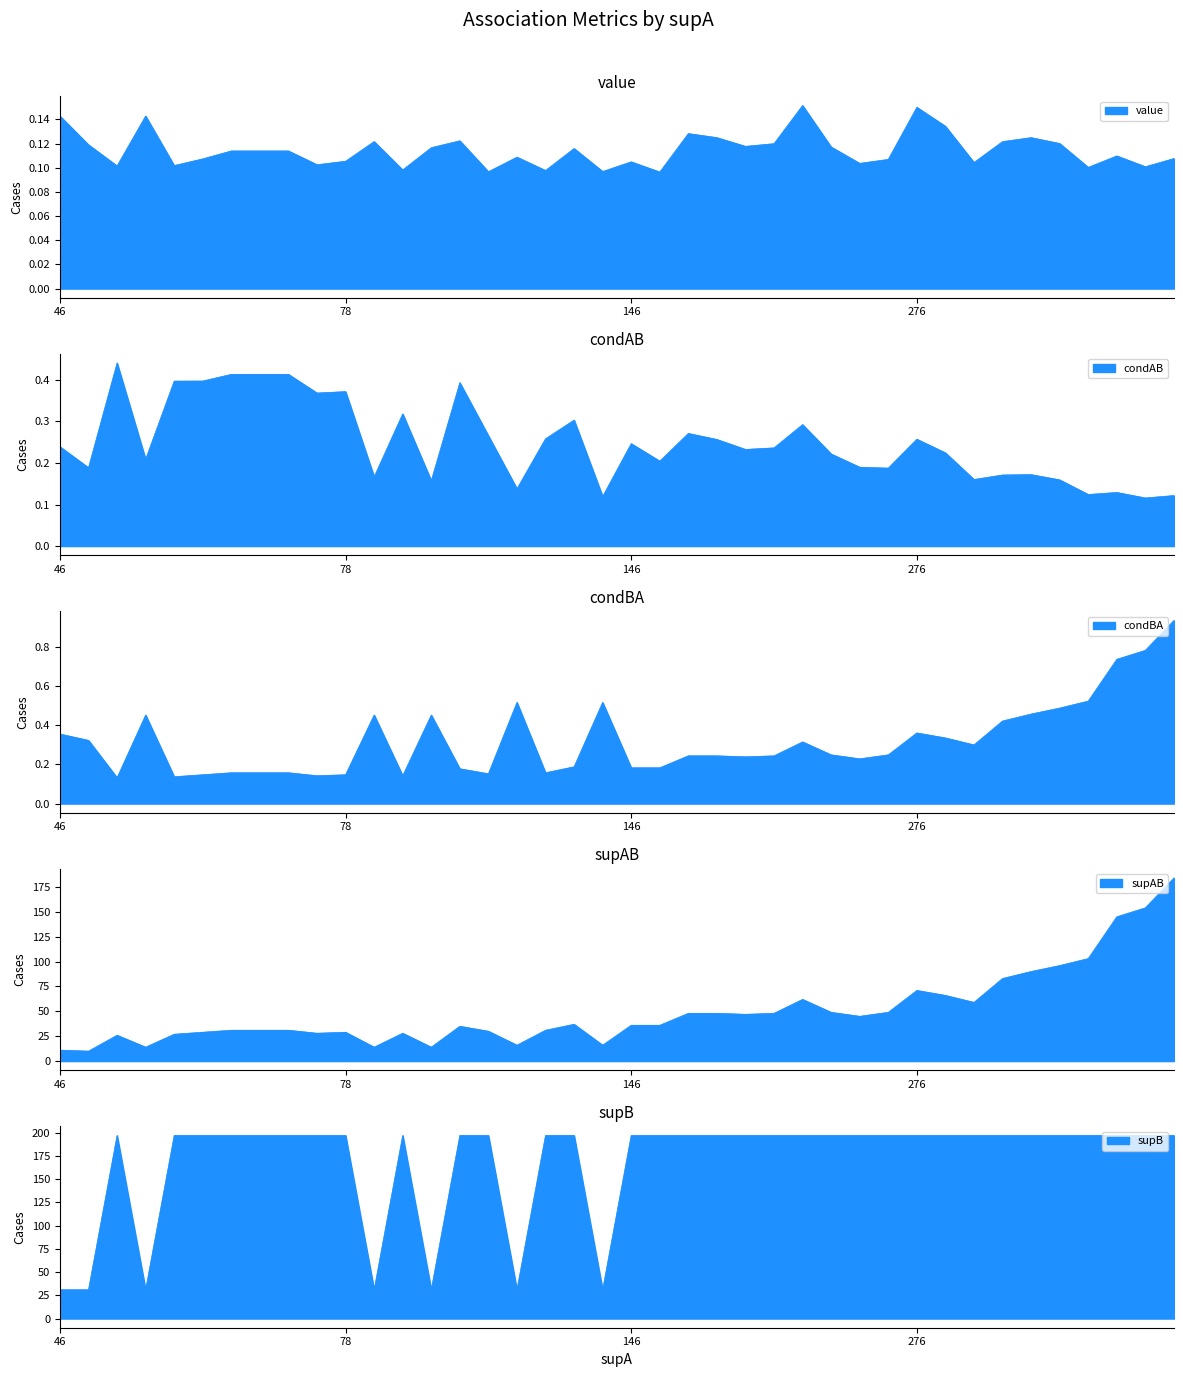

Between 8 and 14, which series saw the biggest shift?

supAB